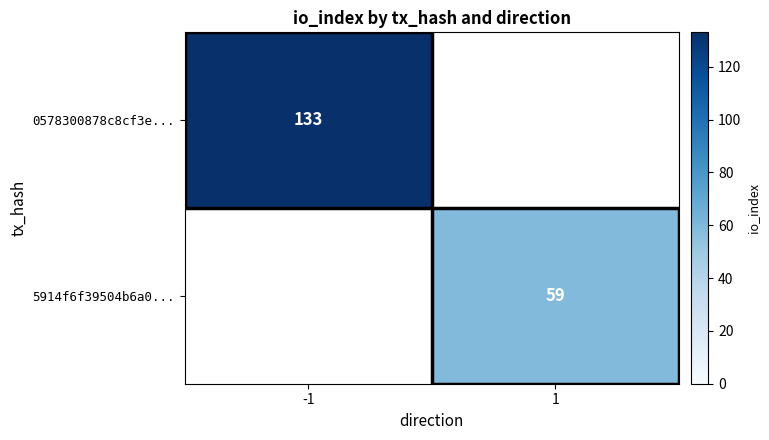

What is the greatest value displayed?

133.0